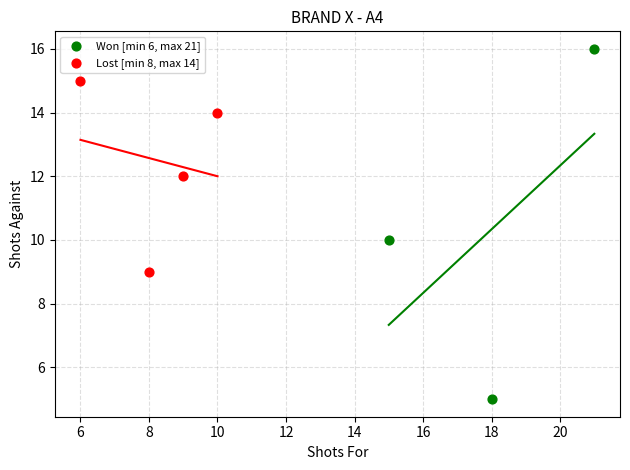

Which series contains the highest Y value?

Won [min 6, max 21]